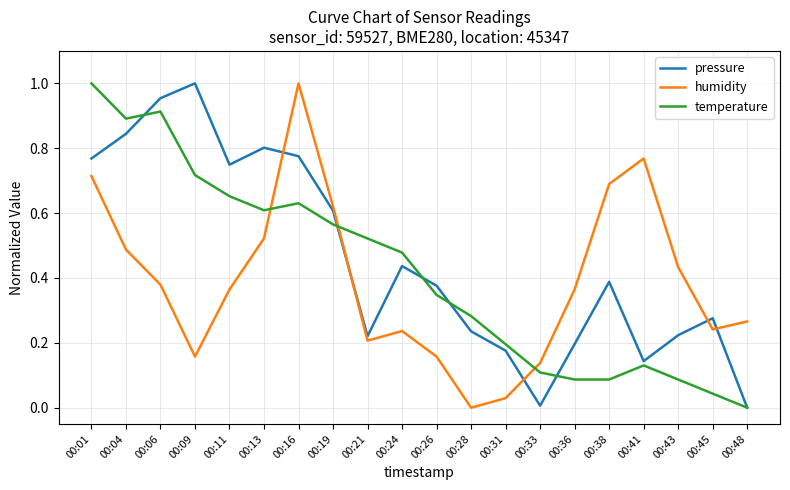

At how many categories does at least one series exceed 0?

20